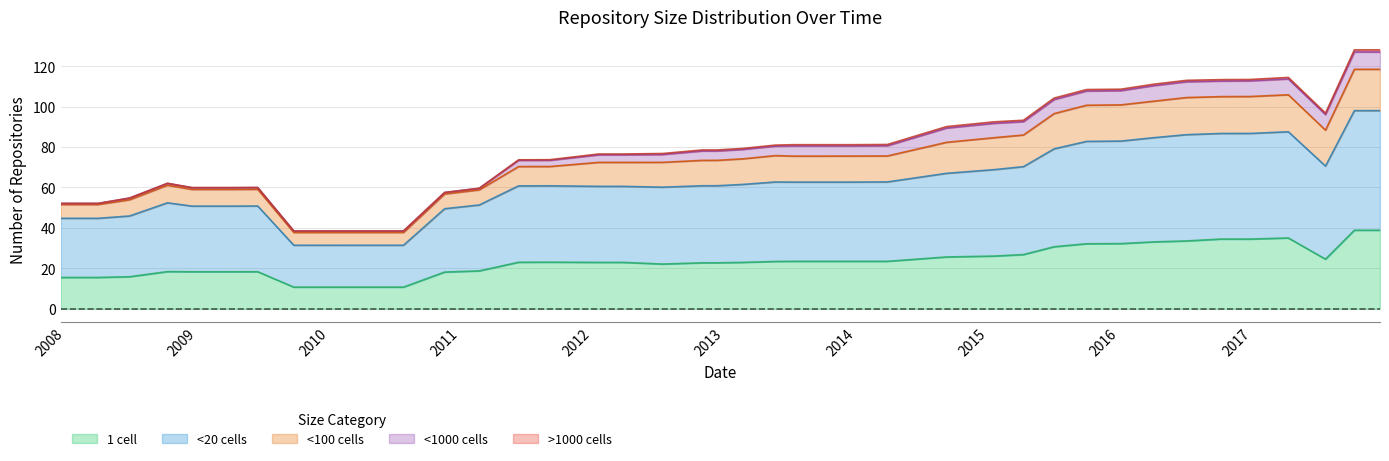

What is the lowest value of the 1 cell series?

10.7